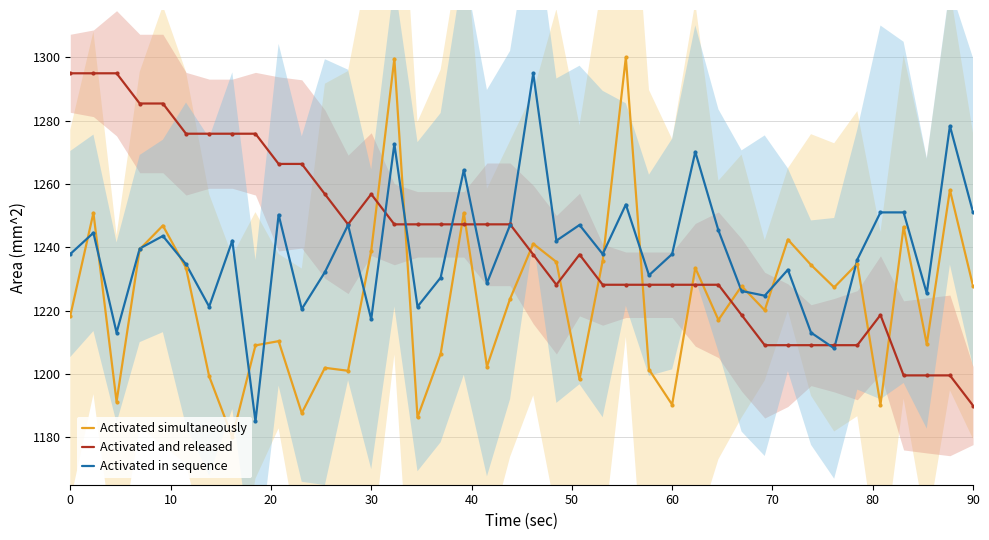

Which series contains the highest Y value?

Activated simultaneously